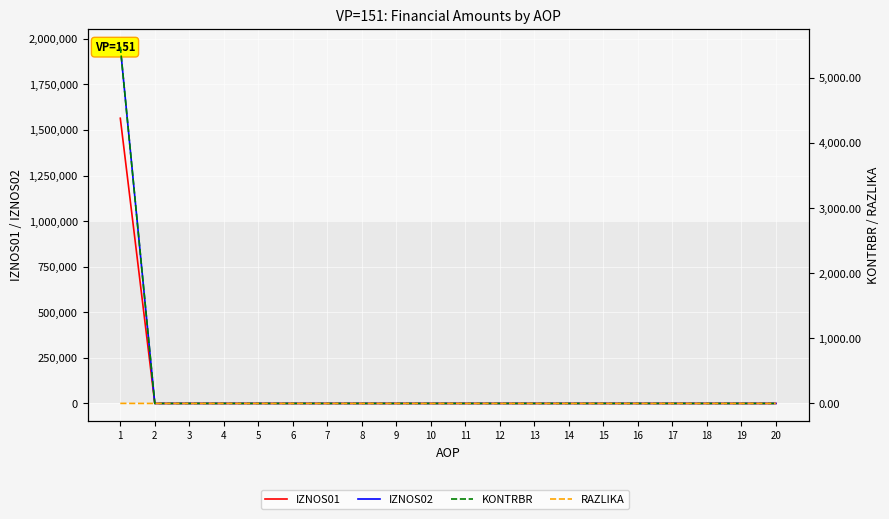

Which has a higher value, 7 or 5?

7